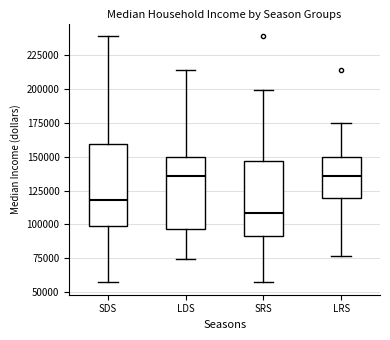

Where does the lower whisker of the box for SRS end on the y-axis? The values are not printed on the chart, so give them approximately, as read against the axis.

55000